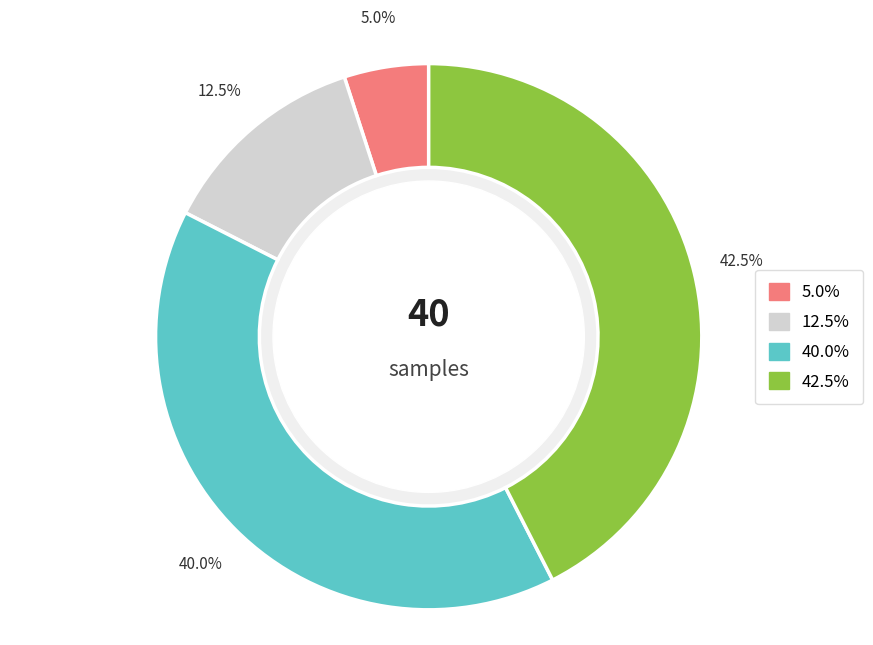

Is there a majority slice in this chart?

No